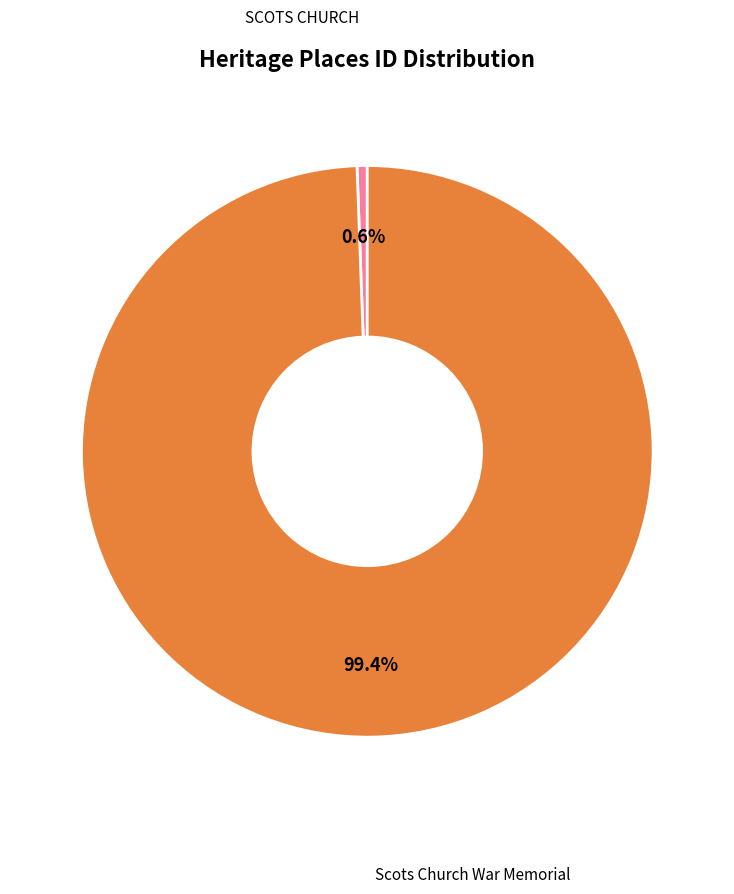

How many segments does this pie chart have?

2